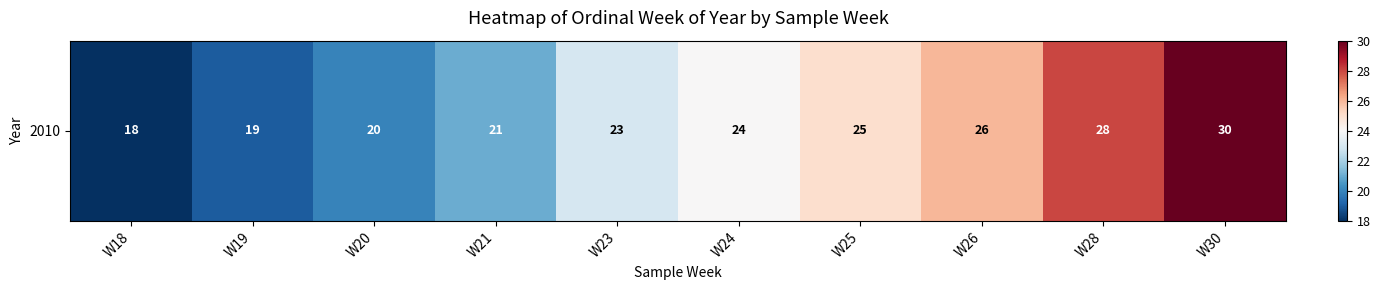

The value at W19 is 8. True or false?

False